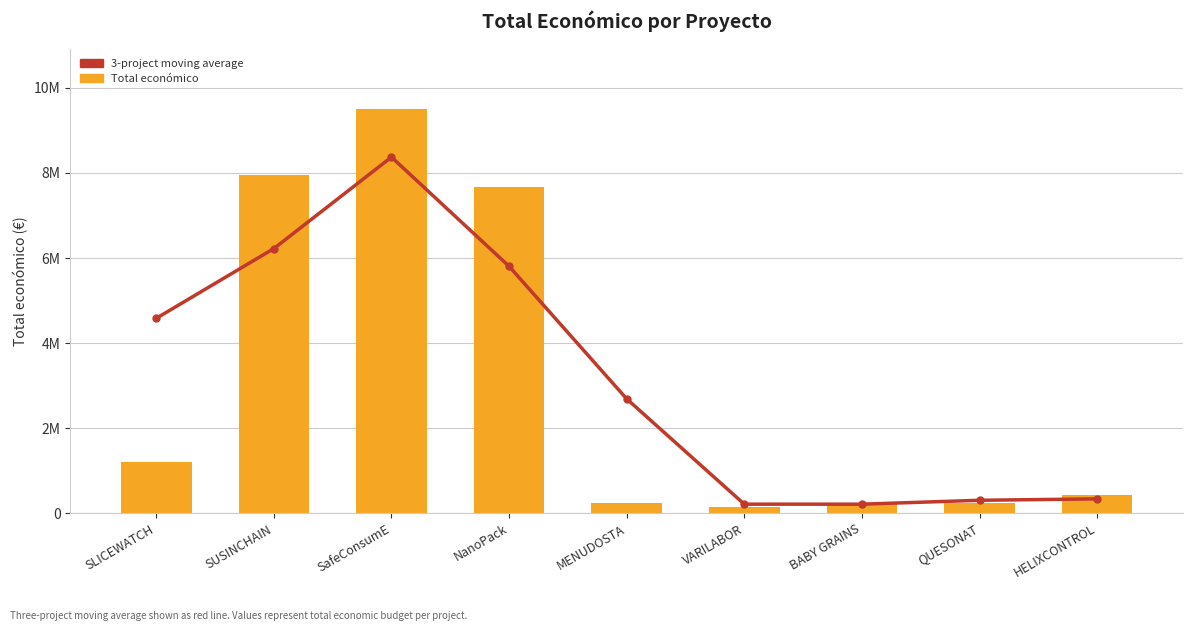

Rank the categories by Total económico value from lowest to highest.

VARILABOR, BABY GRAINS, MENUDOSTA, QUESONAT, HELIXCONTROL, SLICEWATCH, NanoPack, SUSINCHAIN, SafeConsumE